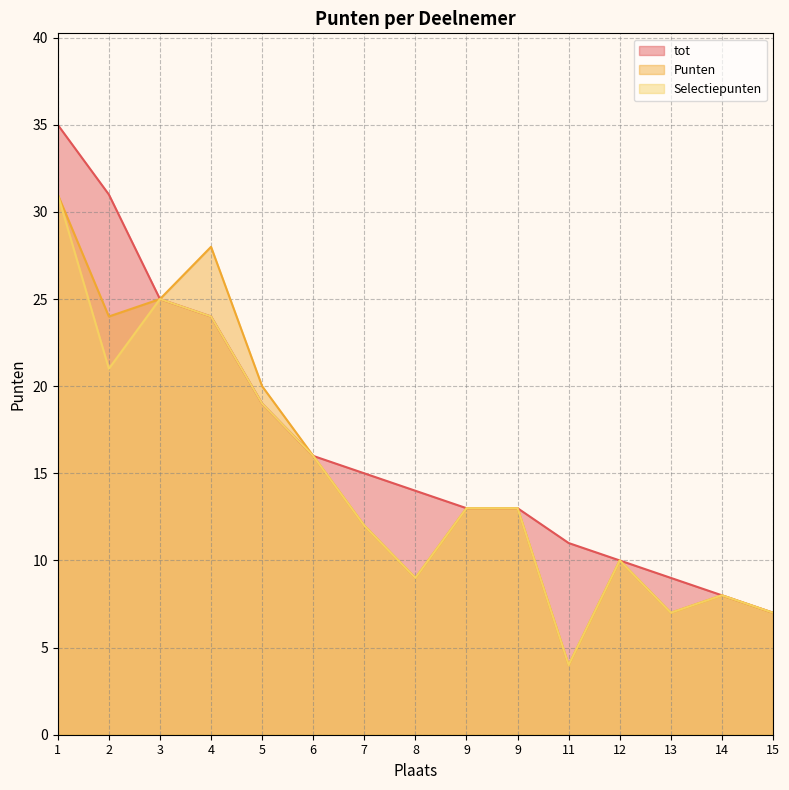

What value does the tot series have at 9, to the nearest 5?

15